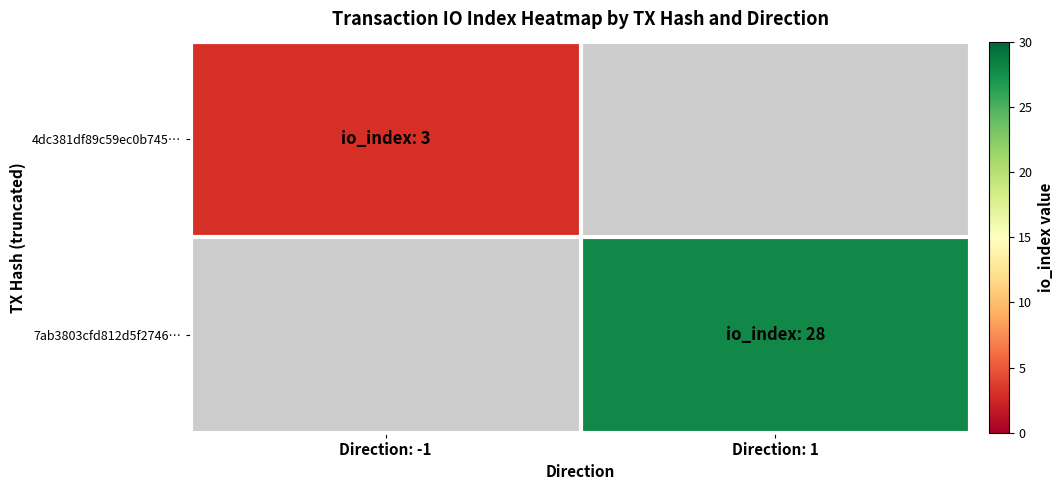

Count the number of categories in the chart.

2